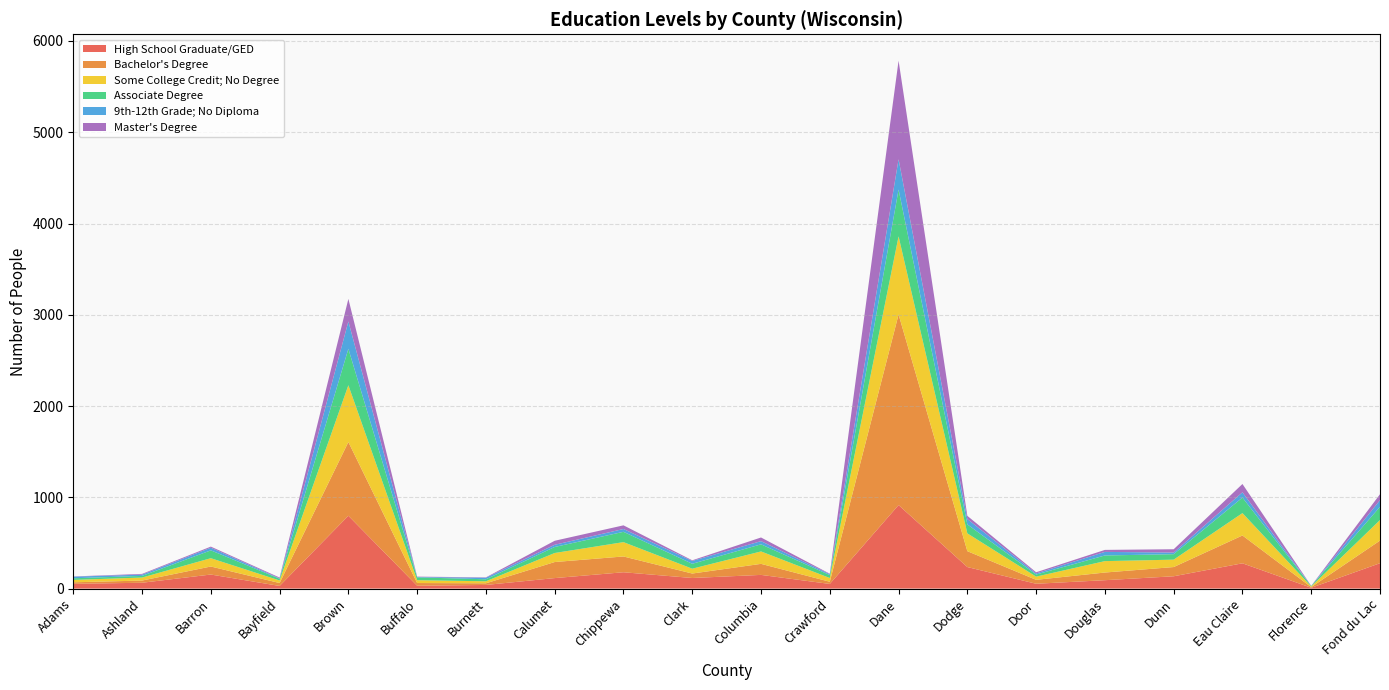

Reading right to left, list all the values displayed in this chart.

High School Graduate/GED: Fond du Lac=278	Florence=9	Eau Claire=277	Dunn=135	Douglas=92	Door=53	Dodge=236	Dane=915	Crawford=51	Columbia=150	Clark=116	Chippewa=179	Calumet=115	Burnett=40	Buffalo=31	Brown=798	Bayfield=29	Barron=154	Ashland=64	Adams=52
Bachelor's Degree: Fond du Lac=248	Florence=7	Eau Claire=305	Dunn=101	Douglas=84	Door=43	Dodge=174	Dane=2088	Crawford=24	Columbia=121	Clark=49	Chippewa=173	Calumet=176	Burnett=18	Buffalo=30	Brown=808	Bayfield=32	Barron=88	Ashland=24	Adams=17
Some College Credit; No Degree: Fond du Lac=225	Florence=7	Eau Claire=245	Dunn=81	Douglas=125	Door=35	Dodge=195	Dane=856	Crawford=41	Columbia=136	Clark=53	Chippewa=157	Calumet=99	Burnett=22	Buffalo=31	Brown=622	Bayfield=28	Barron=91	Ashland=33	Adams=26
Associate Degree: Fond du Lac=145	Florence=5	Eau Claire=170	Dunn=60	Douglas=62	Door=23	Dodge=98	Dane=513	Crawford=32	Columbia=78	Clark=54	Chippewa=113	Calumet=66	Burnett=22	Buffalo=31	Brown=399	Bayfield=19	Barron=86	Ashland=18	Adams=18
9th-12th Grade; No Diploma: Fond du Lac=73	Florence=0	Eau Claire=58	Dunn=18	Douglas=39	Door=12	Dodge=59	Dane=332	Crawford=10	Columbia=35	Clark=31	Chippewa=31	Calumet=24	Burnett=17	Buffalo=4	Brown=300	Bayfield=4	Barron=29	Ashland=14	Adams=18
Master's Degree: Fond du Lac=65	Florence=2	Eau Claire=91	Dunn=36	Douglas=22	Door=13	Dodge=35	Dane=1080	Crawford=5	Columbia=40	Clark=7	Chippewa=40	Calumet=44	Burnett=4	Buffalo=4	Brown=247	Bayfield=9	Barron=12	Ashland=8	Adams=2